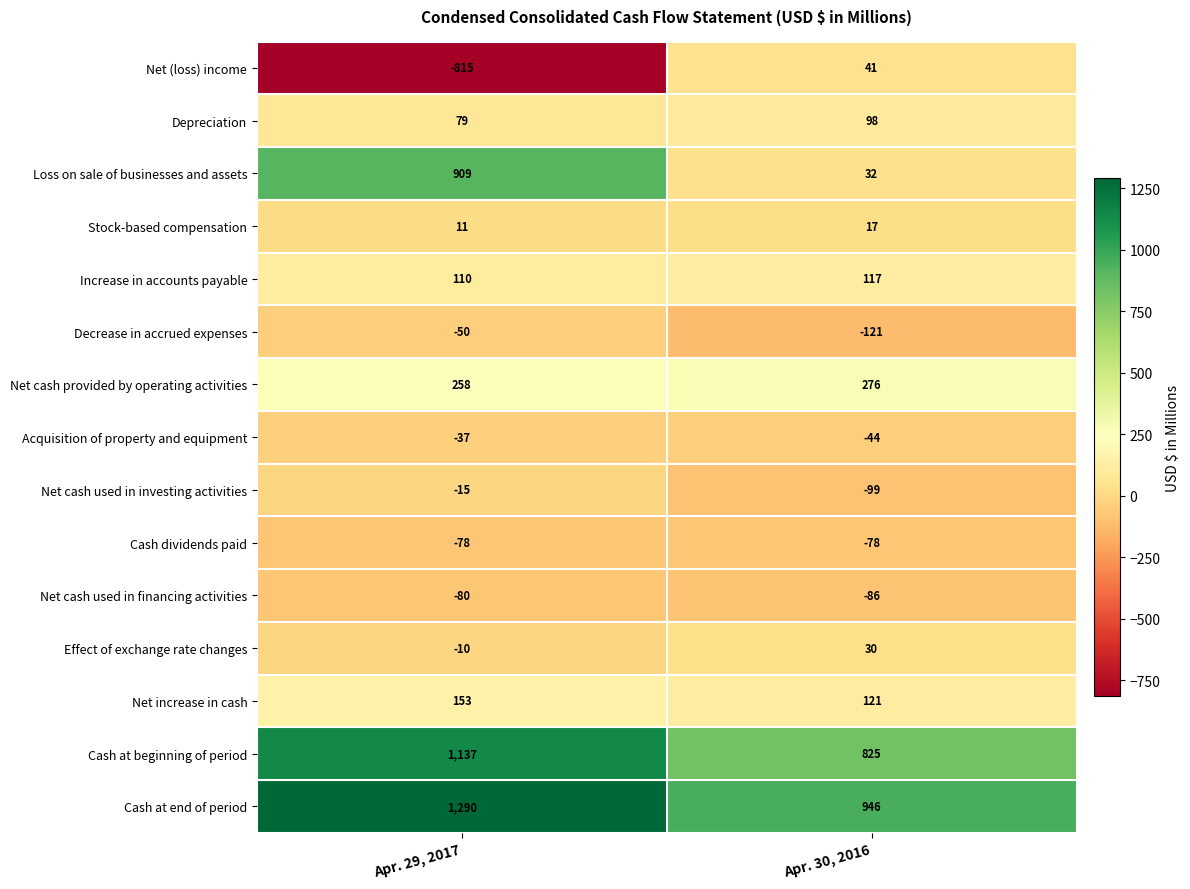

What is the difference between the Net increase in cash values at Apr. 29, 2017 and Apr. 30, 2016?

32